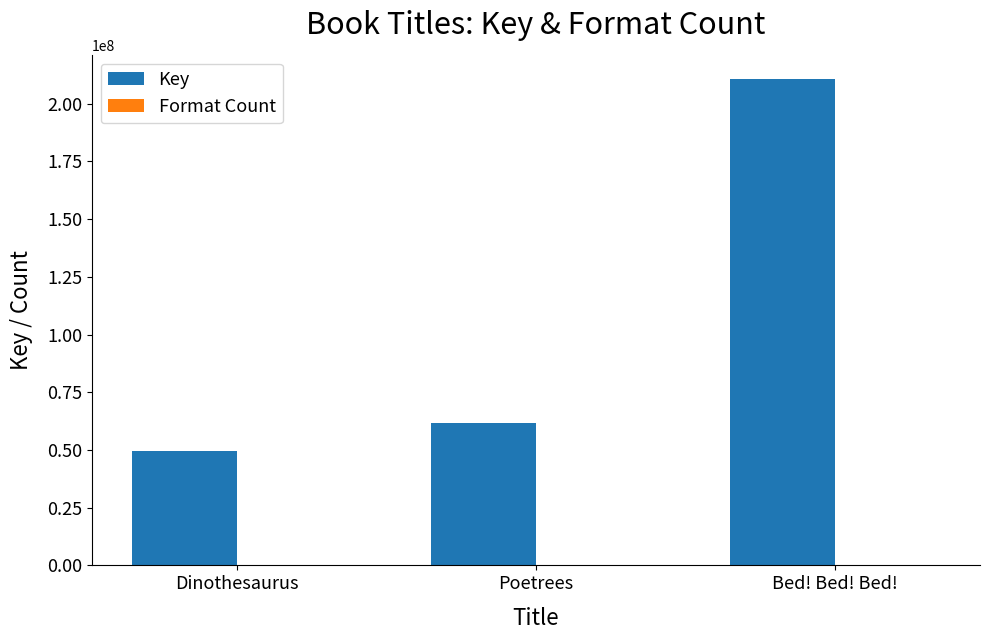

Which series has the widest spread of values?

Key